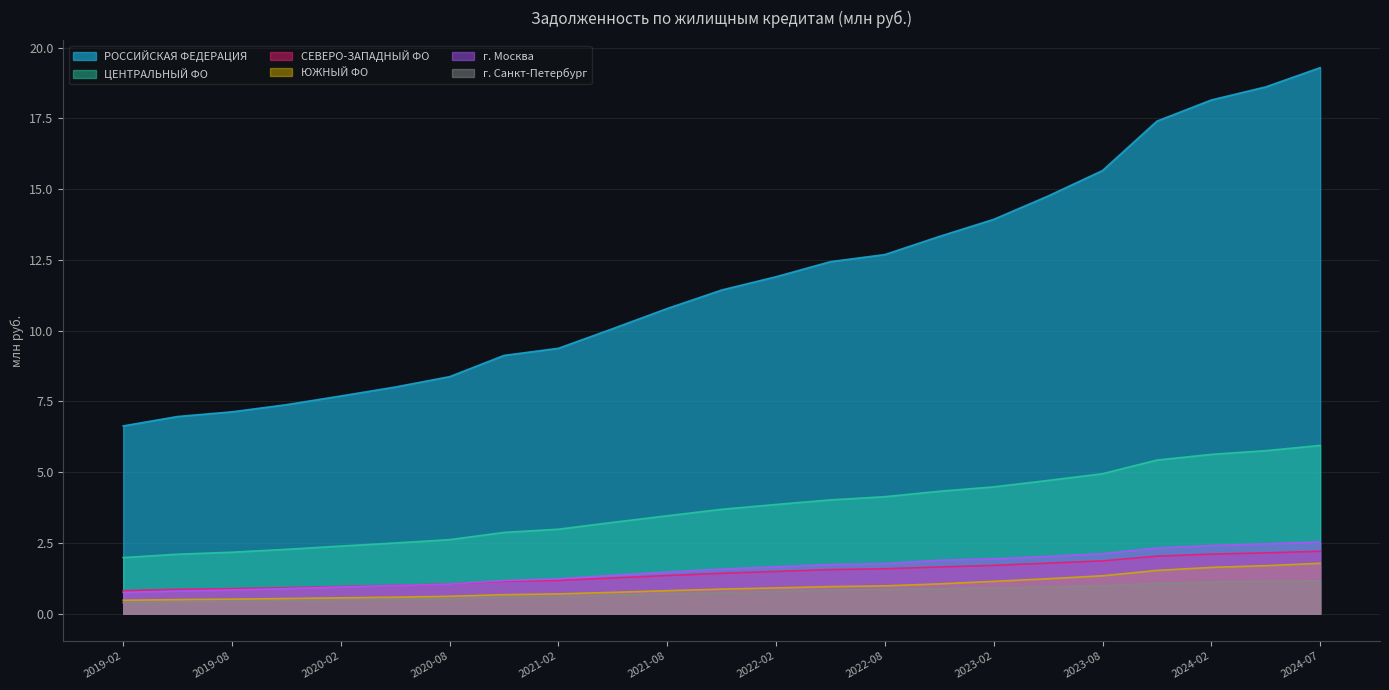

Reading left to right, list all the values displayed in this chart.

РОССИЙСКАЯ ФЕДЕРАЦИЯ: 2019-02=6.6	2019-05=7.0	2019-08=7.1	2019-11=7.4	2020-02=7.7	2020-05=8.0	2020-08=8.4	2020-11=9.1	2021-02=9.4	2021-05=10.1	2021-08=10.8	2021-11=11.4	2022-02=11.9	2022-05=12.4	2022-08=12.7	2022-11=13.3	2023-02=13.9	2023-05=14.8	2023-08=15.7	2023-11=17.4	2024-02=18.1	2024-05=18.6	2024-07=19.3
ЦЕНТРАЛЬНЫЙ ФО: 2019-02=2.0	2019-05=2.1	2019-08=2.2	2019-11=2.3	2020-02=2.4	2020-05=2.5	2020-08=2.6	2020-11=2.9	2021-02=3.0	2021-05=3.2	2021-08=3.5	2021-11=3.7	2022-02=3.9	2022-05=4.0	2022-08=4.1	2022-11=4.3	2023-02=4.5	2023-05=4.7	2023-08=4.9	2023-11=5.4	2024-02=5.6	2024-05=5.8	2024-07=5.9
СЕВЕРО-ЗАПАДНЫЙ ФО: 2019-02=0.8	2019-05=0.9	2019-08=0.9	2019-11=0.9	2020-02=1.0	2020-05=1.0	2020-08=1.1	2020-11=1.1	2021-02=1.2	2021-05=1.3	2021-08=1.4	2021-11=1.4	2022-02=1.5	2022-05=1.6	2022-08=1.6	2022-11=1.7	2023-02=1.7	2023-05=1.8	2023-08=1.9	2023-11=2.0	2024-02=2.1	2024-05=2.2	2024-07=2.2
ЮЖНЫЙ ФО: 2019-02=0.5	2019-05=0.5	2019-08=0.5	2019-11=0.5	2020-02=0.6	2020-05=0.6	2020-08=0.6	2020-11=0.7	2021-02=0.7	2021-05=0.8	2021-08=0.8	2021-11=0.9	2022-02=0.9	2022-05=1.0	2022-08=1.0	2022-11=1.1	2023-02=1.1	2023-05=1.2	2023-08=1.3	2023-11=1.5	2024-02=1.6	2024-05=1.7	2024-07=1.8
г. Москва: 2019-02=0.8	2019-05=0.8	2019-08=0.8	2019-11=0.9	2020-02=0.9	2020-05=1.0	2020-08=1.0	2020-11=1.2	2021-02=1.2	2021-05=1.4	2021-08=1.5	2021-11=1.6	2022-02=1.7	2022-05=1.7	2022-08=1.8	2022-11=1.9	2023-02=1.9	2023-05=2.0	2023-08=2.1	2023-11=2.3	2024-02=2.4	2024-05=2.5	2024-07=2.5
г. Санкт-Петербург: 2019-02=0.4	2019-05=0.4	2019-08=0.4	2019-11=0.5	2020-02=0.5	2020-05=0.5	2020-08=0.5	2020-11=0.6	2021-02=0.6	2021-05=0.7	2021-08=0.7	2021-11=0.7	2022-02=0.8	2022-05=0.8	2022-08=0.9	2022-11=0.9	2023-02=0.9	2023-05=1.0	2023-08=1.0	2023-11=1.1	2024-02=1.1	2024-05=1.1	2024-07=1.2